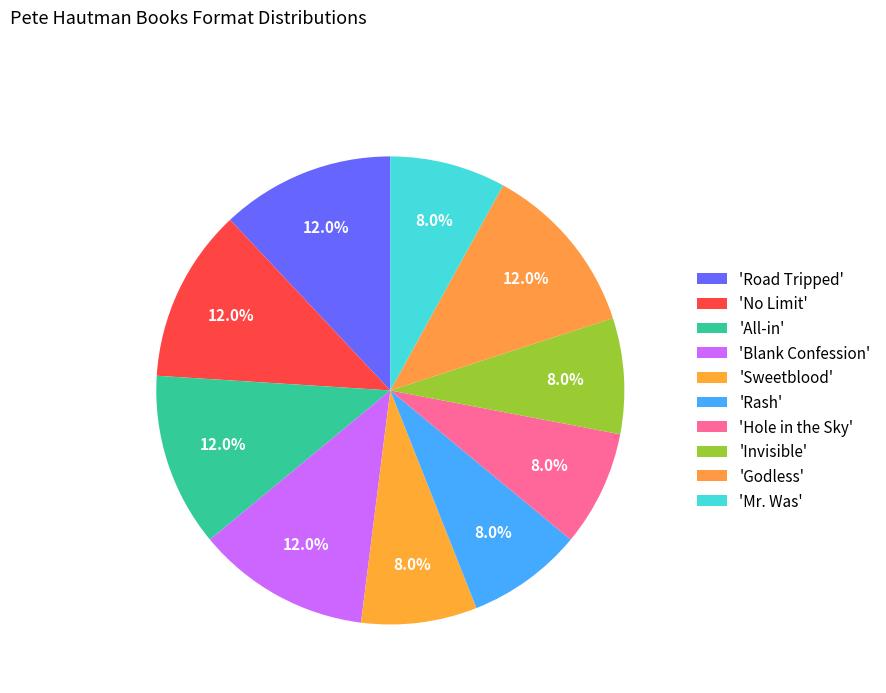

Count the number of slices in the pie.

10